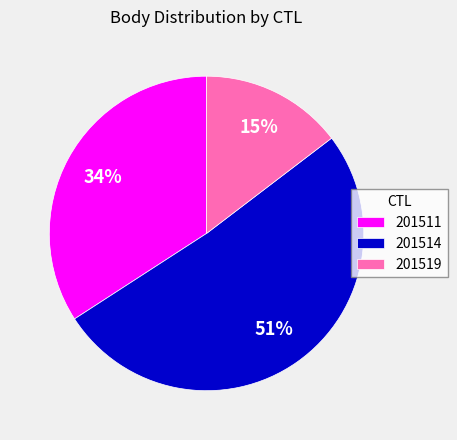

Combined, do 201519 and 201511 account for over 50%?

No